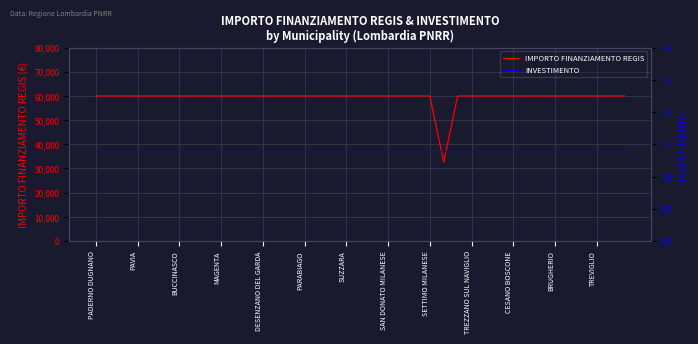

Does the chart display data point markers on the line(s)?

No